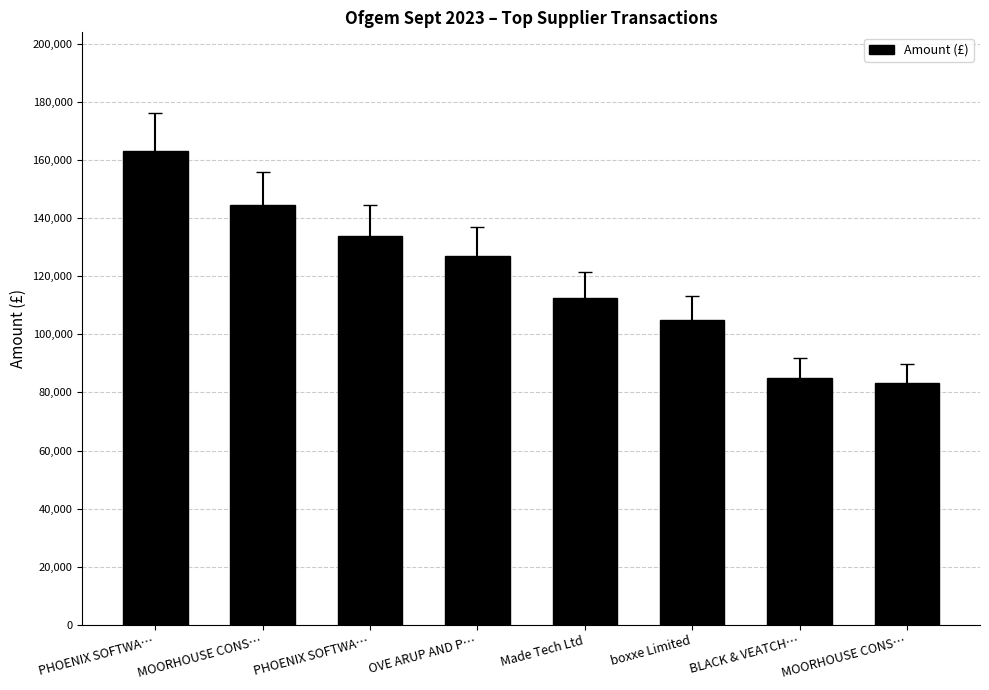

What is the difference between the values at OVE ARUP AND P… and PHOENIX SOFTWA…?

36312.0